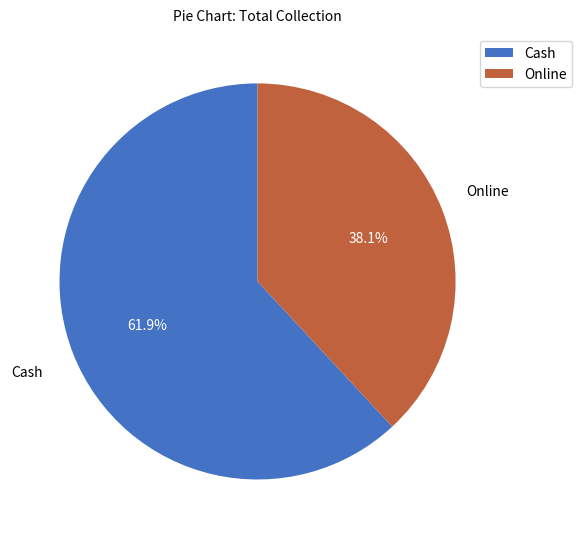

To the nearest percent, what is the average slice percentage?

50%